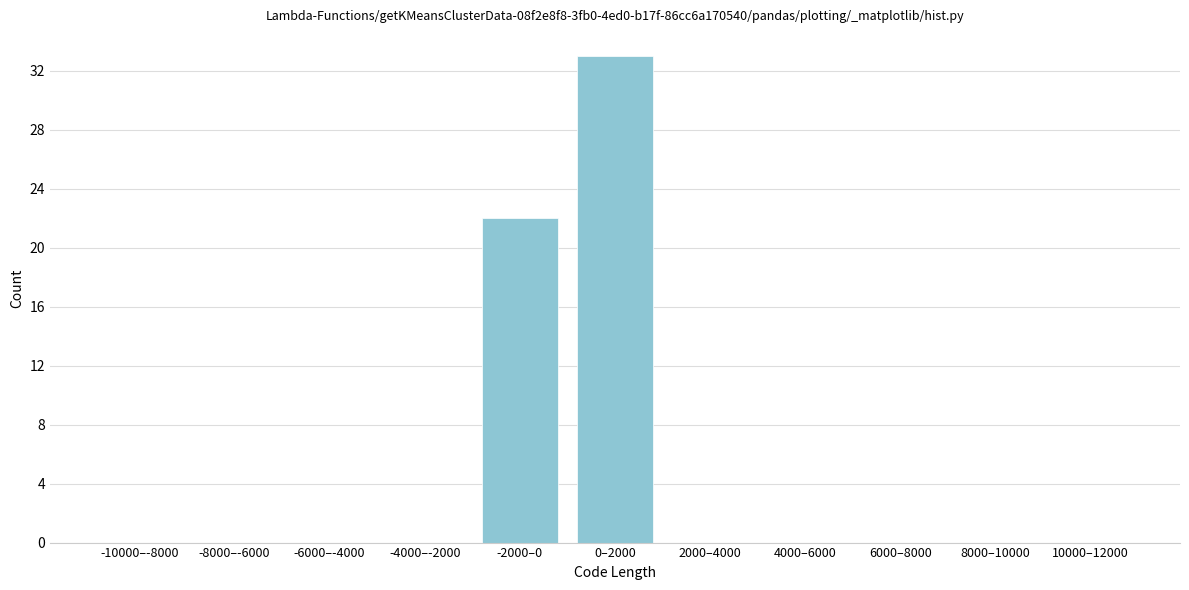

Reading left to right, list all the values displayed in this chart.

-10000–-8000=0	-8000–-6000=0	-6000–-4000=0	-4000–-2000=0	-2000–0=22	0–2000=33	2000–4000=0	4000–6000=0	6000–8000=0	8000–10000=0	10000–12000=0